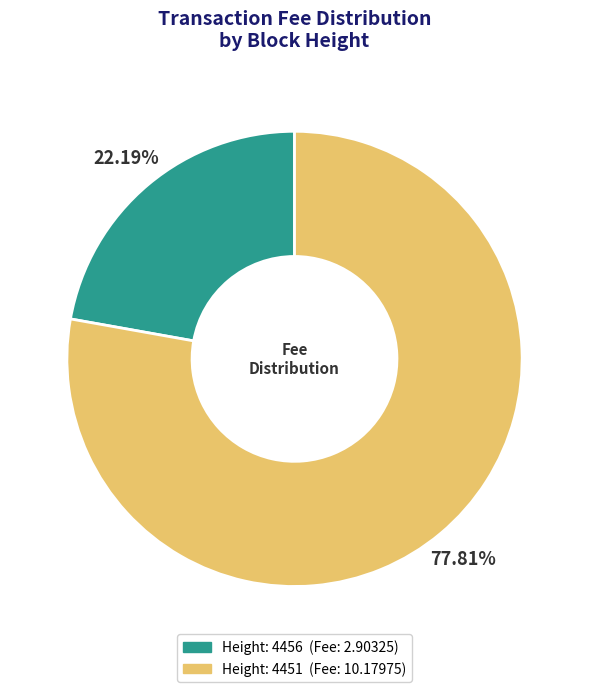

Does any single category account for the majority?

Yes